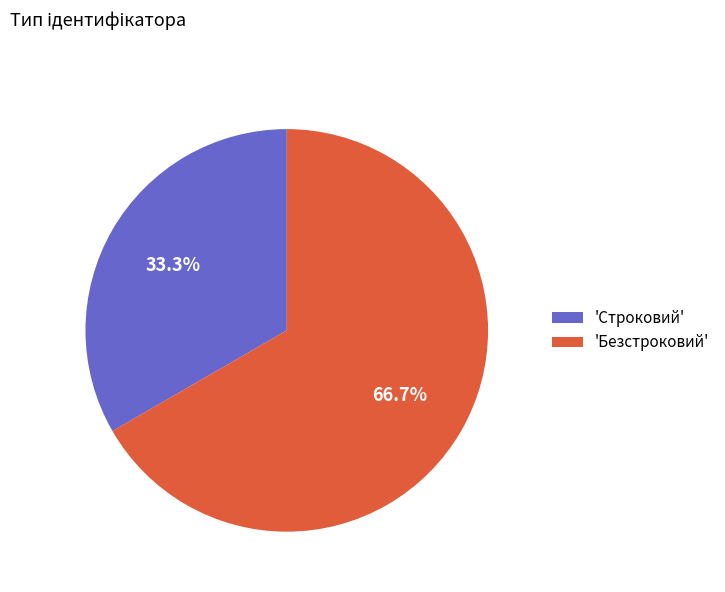

Which category has the smallest portion of the pie?

'Строковий'